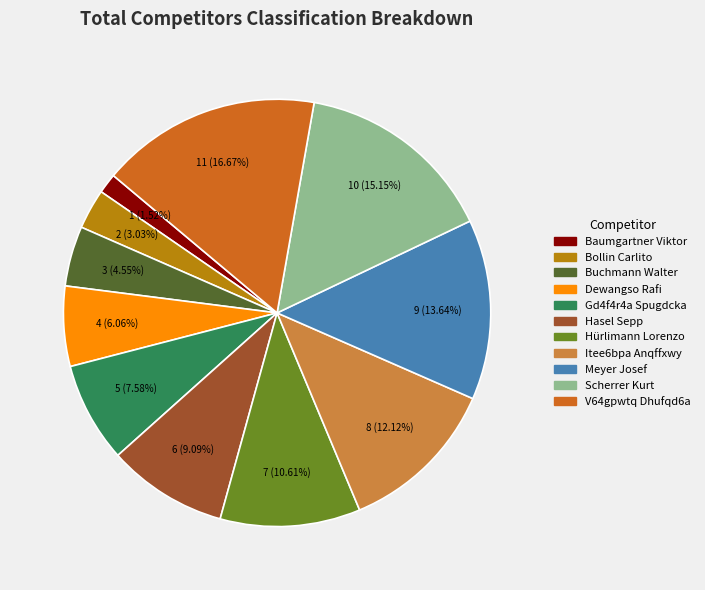

Rank the categories by value from highest to lowest.

V64gpwtq Dhufqd6a, Scherrer Kurt, Meyer Josef, Itee6bpa Anqffxwy, Hürlimann Lorenzo, Hasel Sepp, Gd4f4r4a Spugdcka, Dewangso Rafi, Buchmann Walter, Bollin Carlito, Baumgartner Viktor